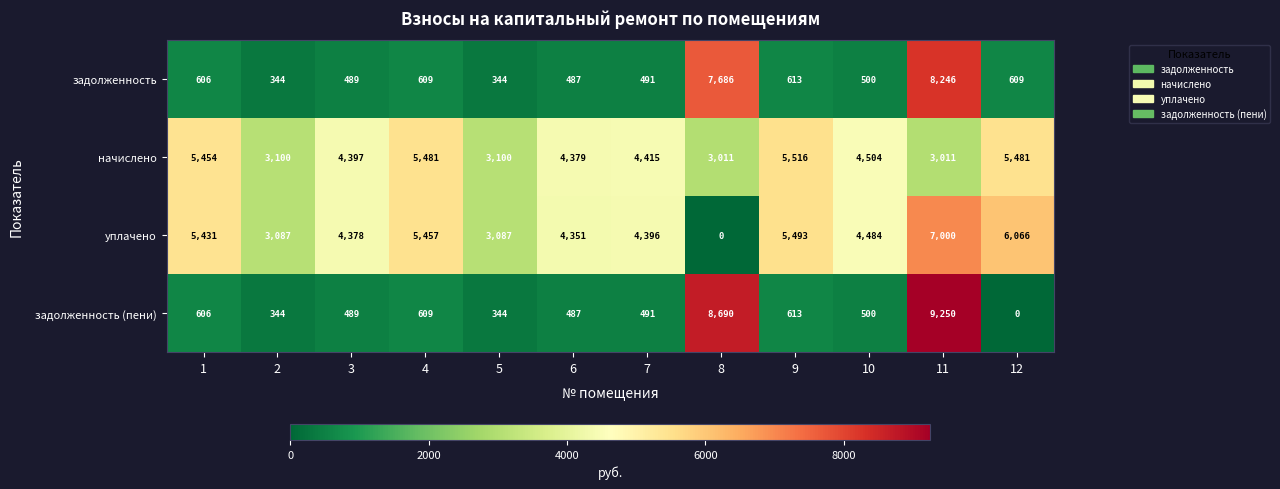

What is the sum of all задолженность values?

21024